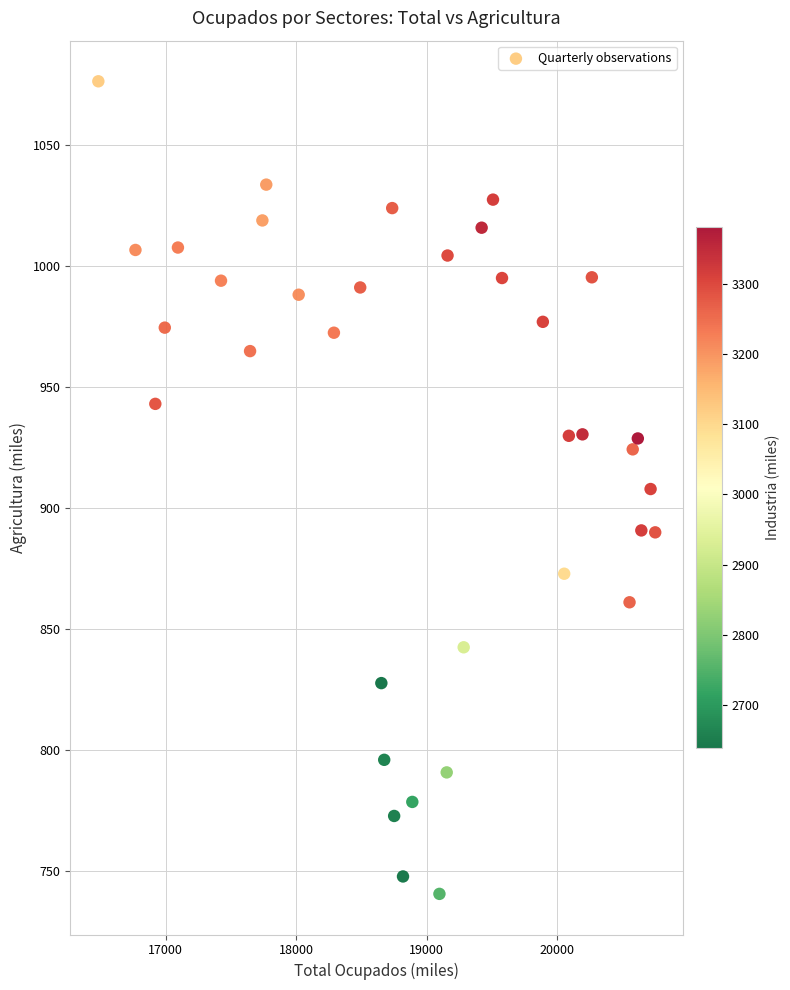

What is the range of X values (max minus min)?

4271.1